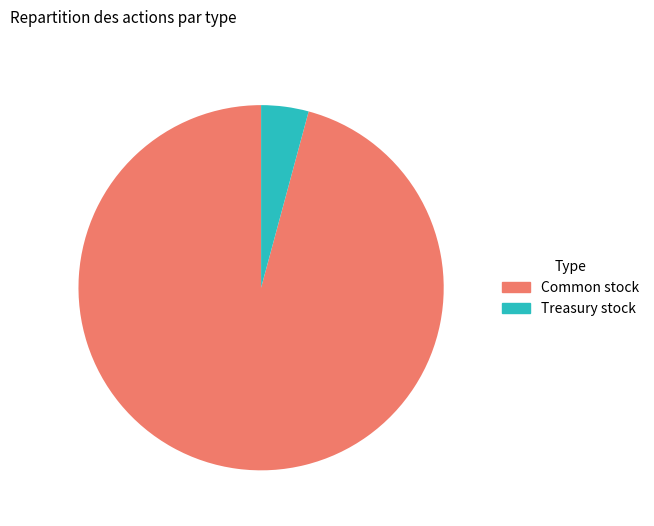

Is there any slice that represents more than half of the pie?

Yes